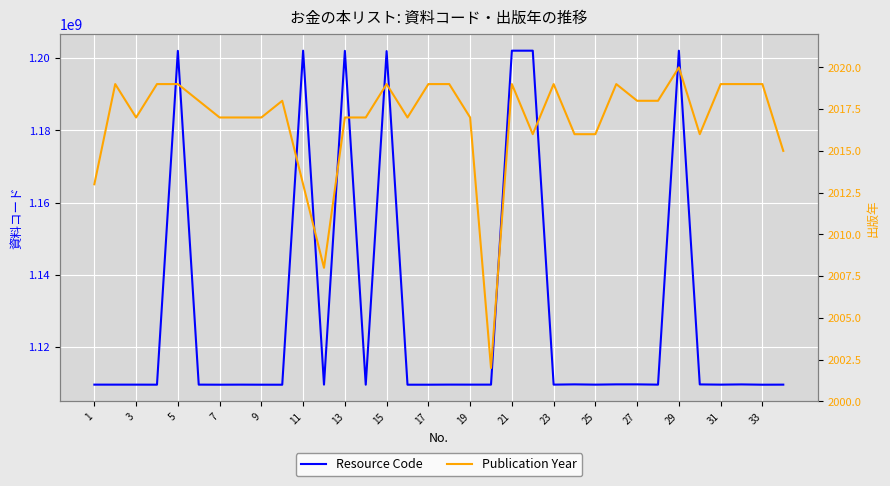

At how many categories does at least one series exceed 1069993385?

34